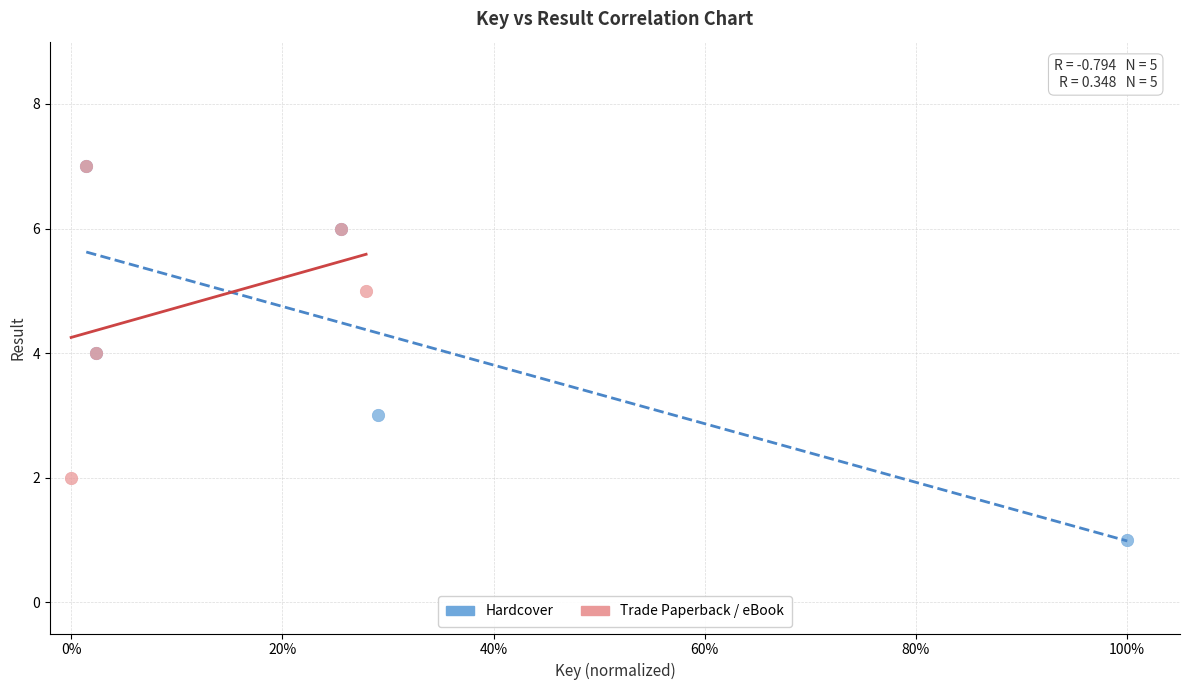

Which series has the widest spread of Y values?

Hardcover